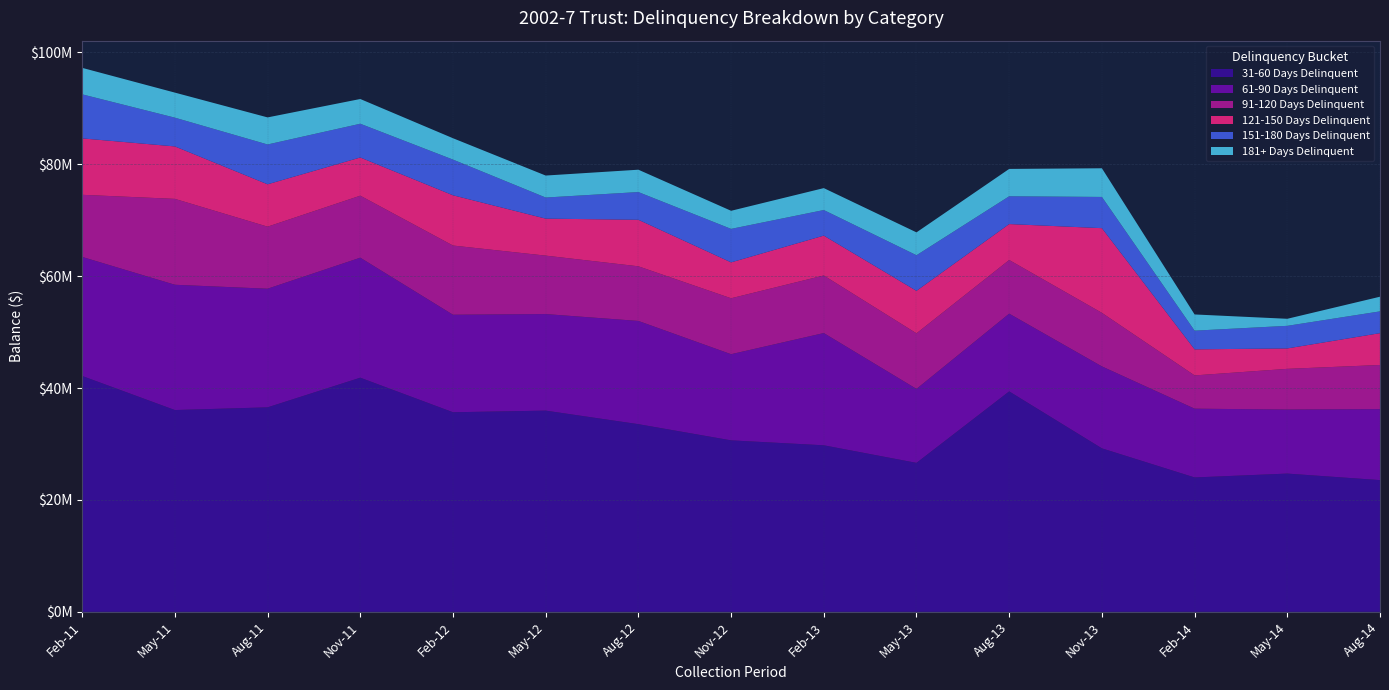

Reading left to right, list all the values displayed in this chart.

31-60 Days Delinquent: 42155284.7	36065539.9	36548929.6	41848785.4	35671260.9	35961863.3	33540600.9	30646836.3	29765244.1	26622665.4	39397290.5	29219633.2	24017632.2	24708906.6	23542086.1
61-90 Days Delinquent: 21280726.0	22392187.4	21203385.7	21449360.1	17427951.4	17257245.6	18450287.3	15399501.8	20060565.2	13221814.3	13897382.4	14646093.6	12292948.8	11447302.8	12686967.9
91-120 Days Delinquent: 11099594.0	15352291.7	11091529.6	11084577.3	12369798.7	10448049.8	9766157.2	9998366.7	10293658.9	9933956.5	9592227.1	9573668.6	5946516.6	7272499.5	7888674.9
121-150 Days Delinquent: 10085507.9	9373973.5	7571288.3	6821902.0	8983815.8	6611495.7	8316938.5	6416322.0	7121024.1	7591464.6	6420857.0	15135005.6	4656338.0	3649965.8	5691767.4
151-180 Days Delinquent: 7873257.9	5140842.3	7117848.3	6034861.4	6378293.0	3771636.0	4954049.3	5986253.1	4574912.2	6366174.9	4967270.5	5581767.9	3342393.9	4039169.0	3895168.5
181+ Days Delinquent: 4731506.5	4478530.1	4837862.0	4420639.3	3817785.3	3929333.4	3995148.6	3233037.2	3918976.1	4086754.8	4890062.8	5122820.7	2895146.0	1259198.9	2617549.0